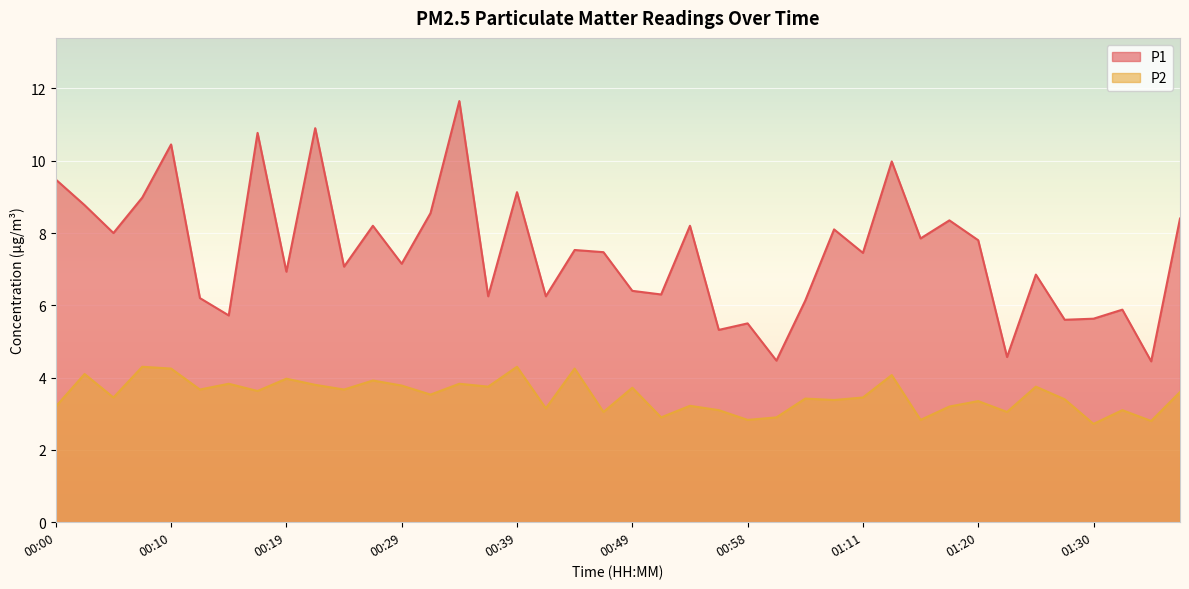

The value of P2 at 00:24 is 3.7. True or false?

True